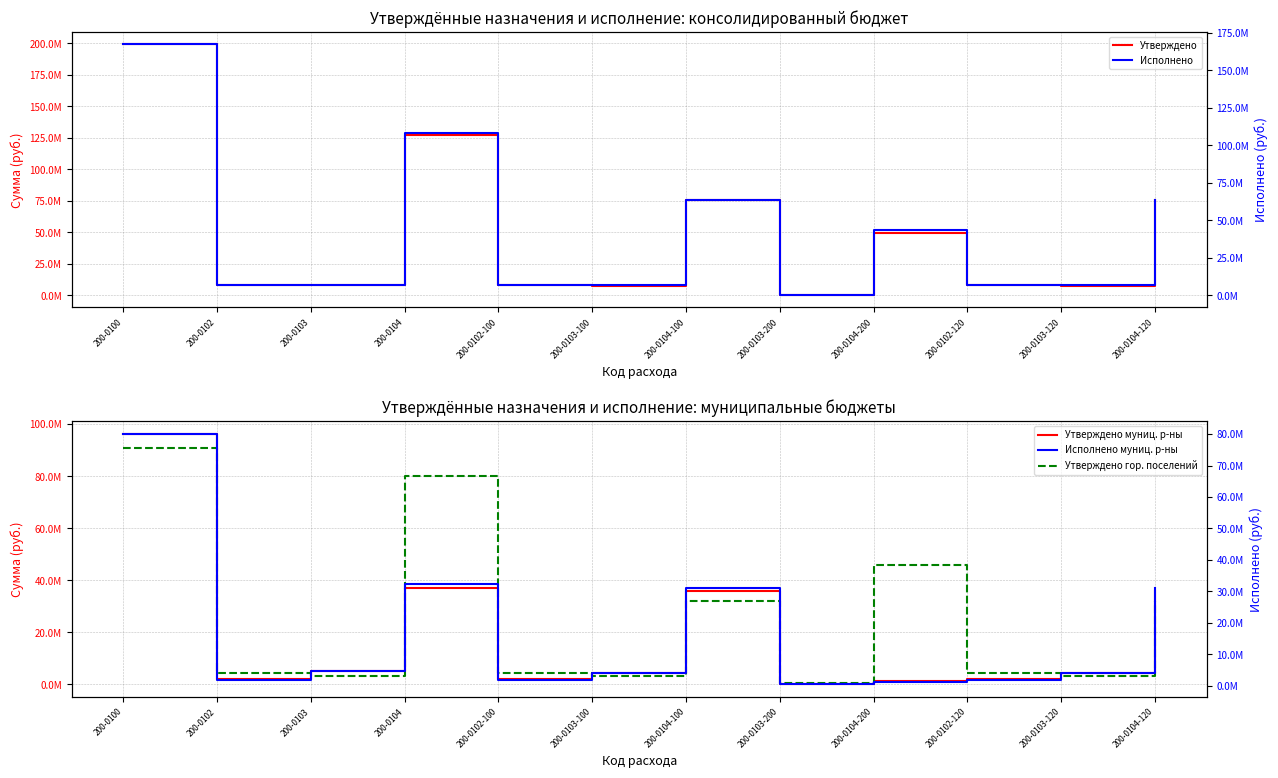

What is the label of the 2nd point from the right?

200-0103-120